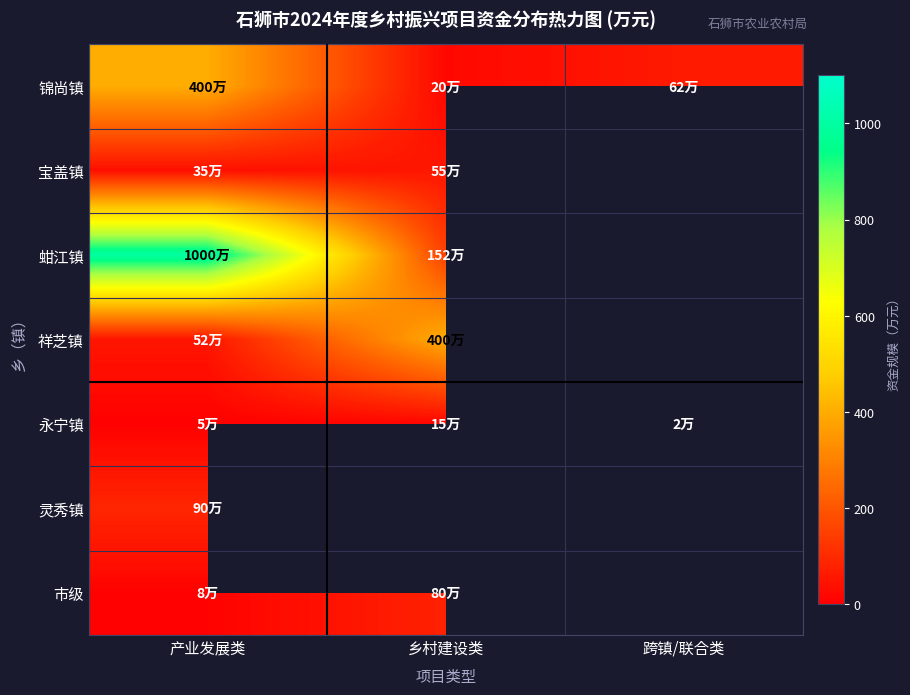

The 永宁镇 series shows 2.0 at 跨镇/联合类. True or false?

True